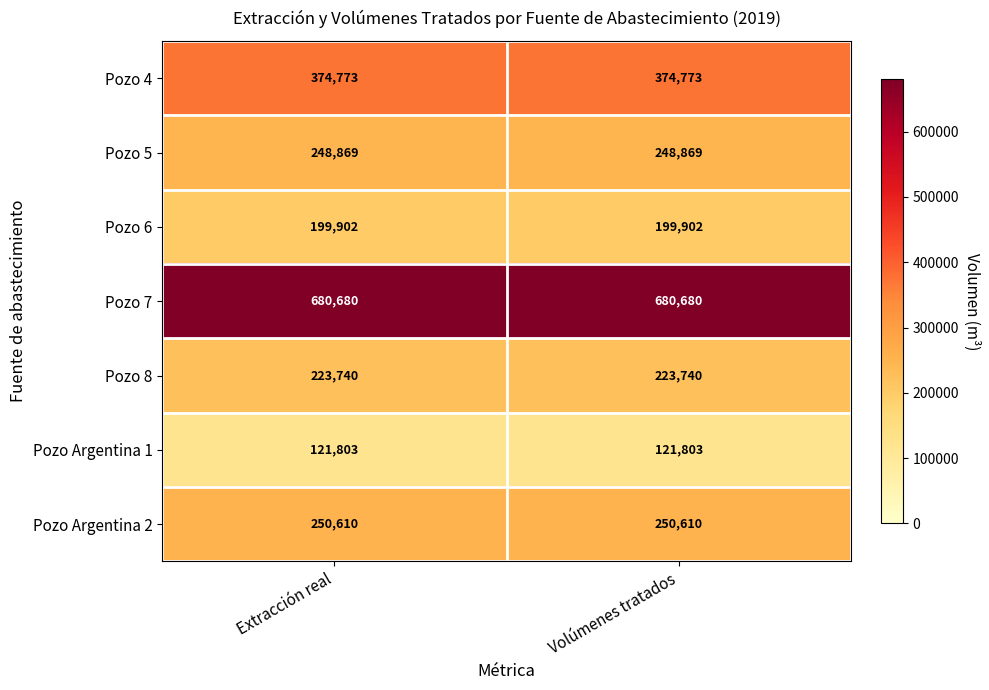

What is the sum of all Pozo Argentina 2 values?

501220